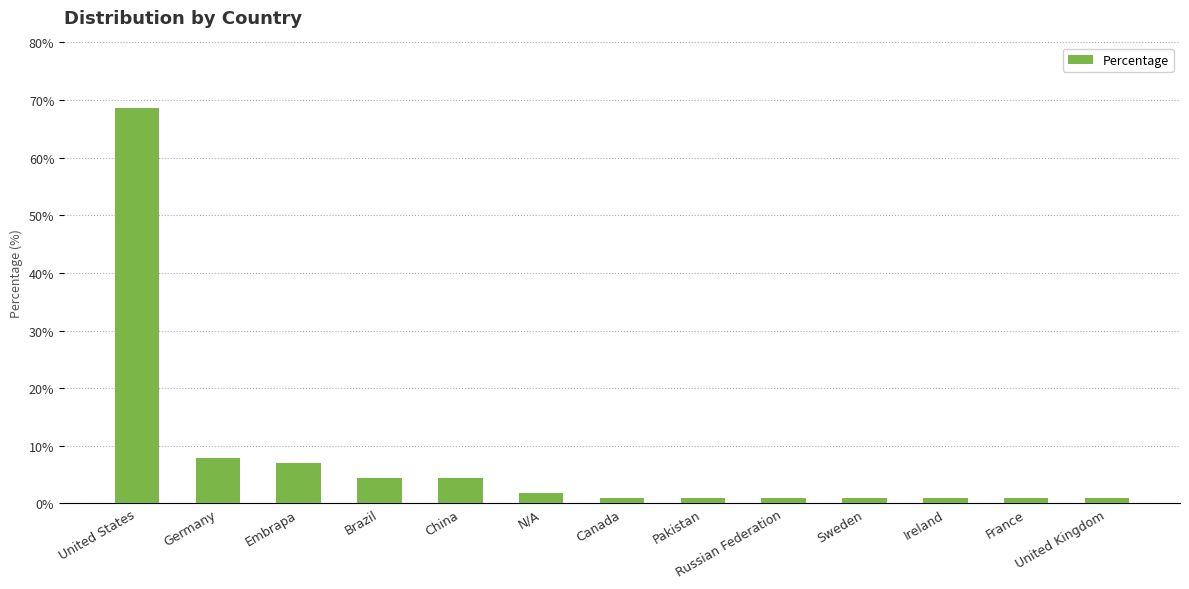

What is the maximum value shown in the chart?

68.7